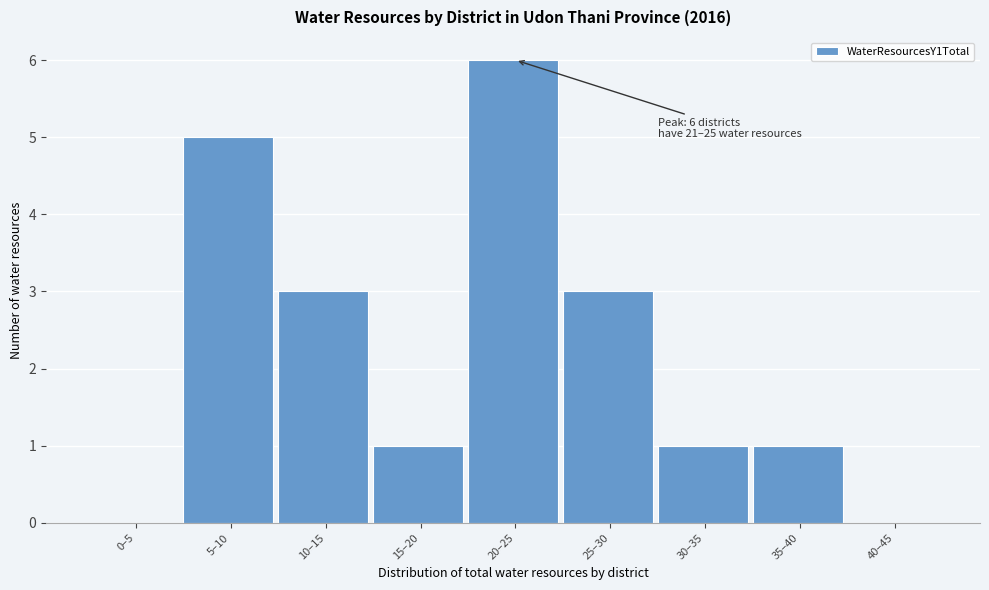

Reading left to right, list all the values displayed in this chart.

0–5=0	5–10=5	10–15=3	15–20=1	20–25=6	25–30=3	30–35=1	35–40=1	40–45=0